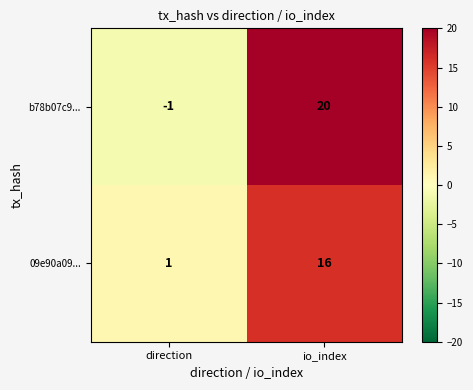

What is the minimum value shown in the chart?

-1